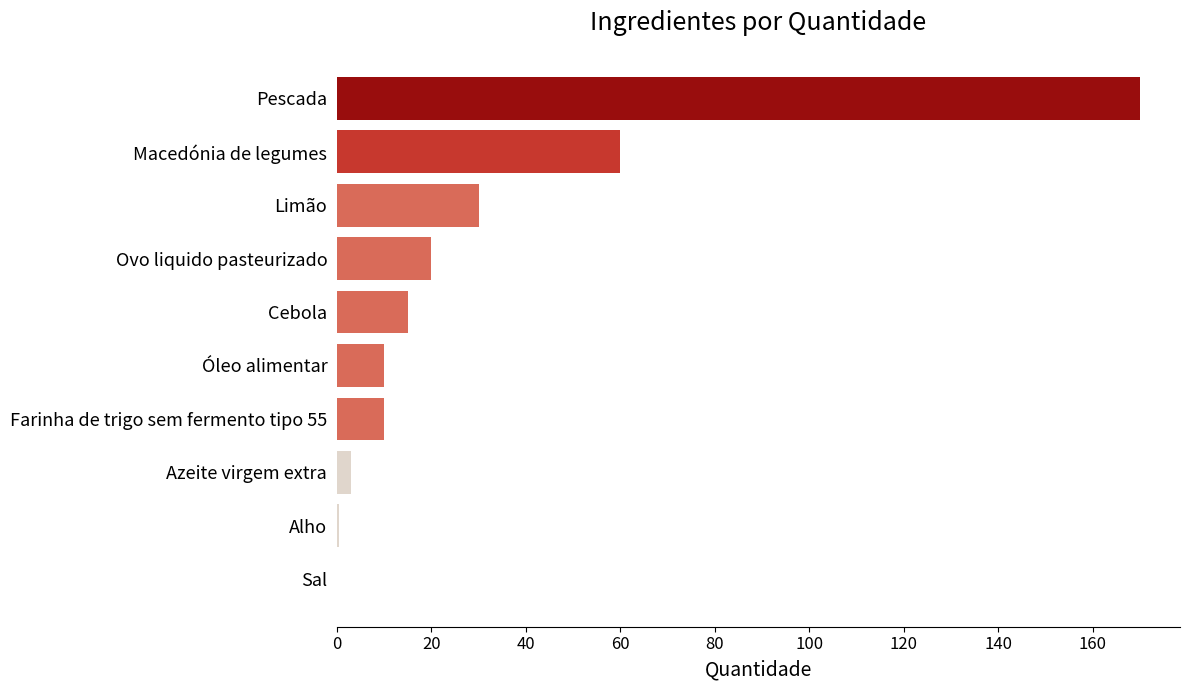

Which label corresponds to the largest value in the chart?

Pescada